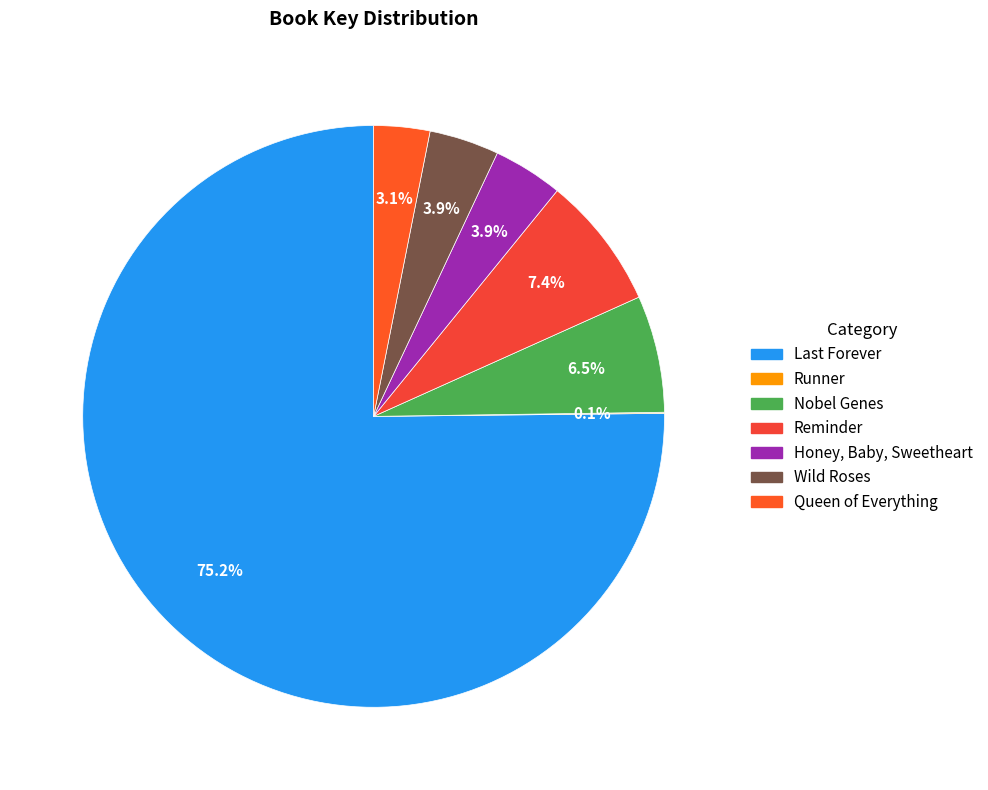

How many slices are in this pie chart?

7